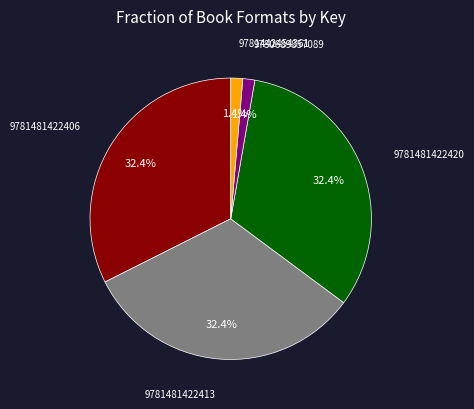

To the nearest percent, what is the difference between the largest and smallest slice percentages?

31%